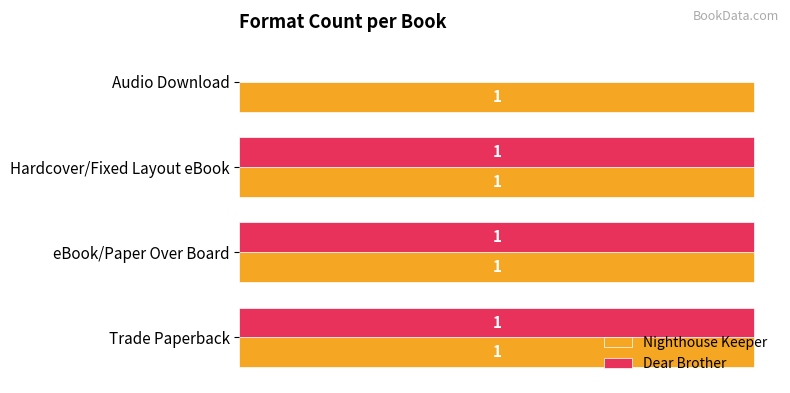

Is the value of Dear Brother at Audio Download greater than the value of Nighthouse Keeper at eBook/Paper Over Board?

No